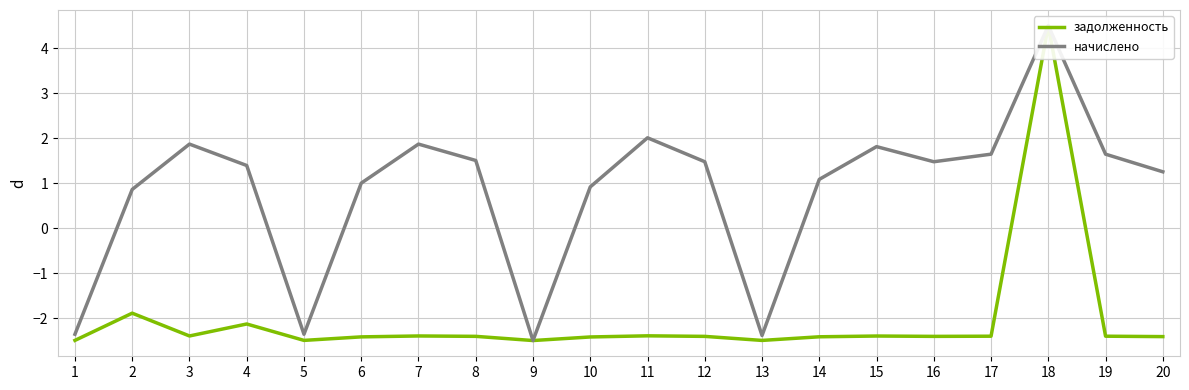

What is the sum of the начислено values at 18 and 8?

6.0